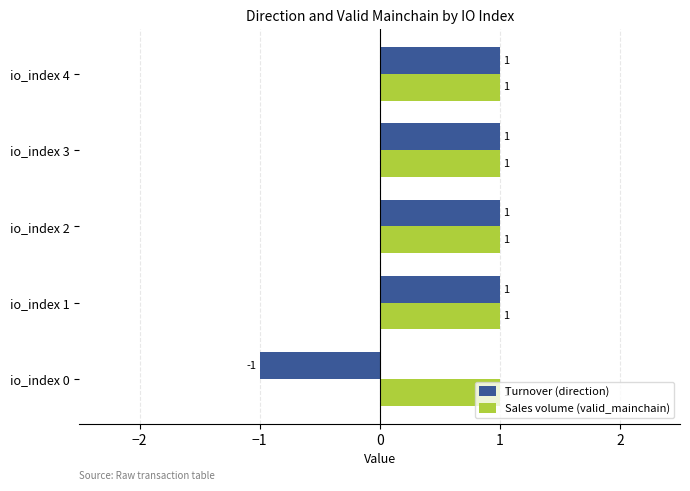

What is the highest value of the Turnover (direction) series?

1